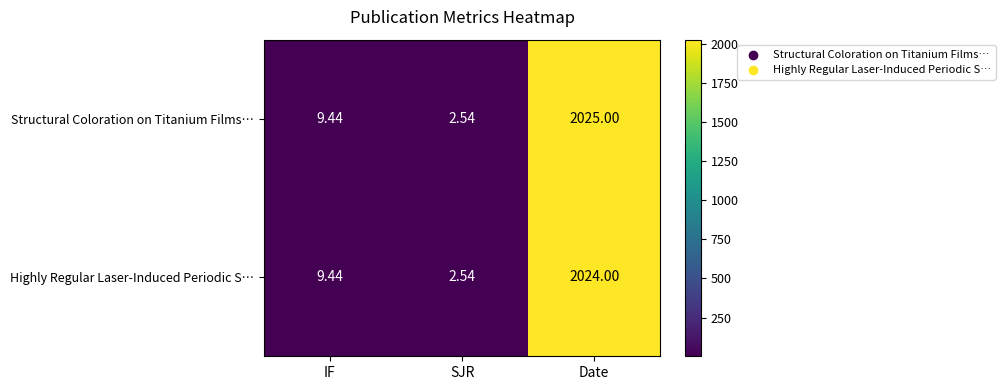

Which series has the largest range (max minus min)?

Structural Coloration on Titanium Films…